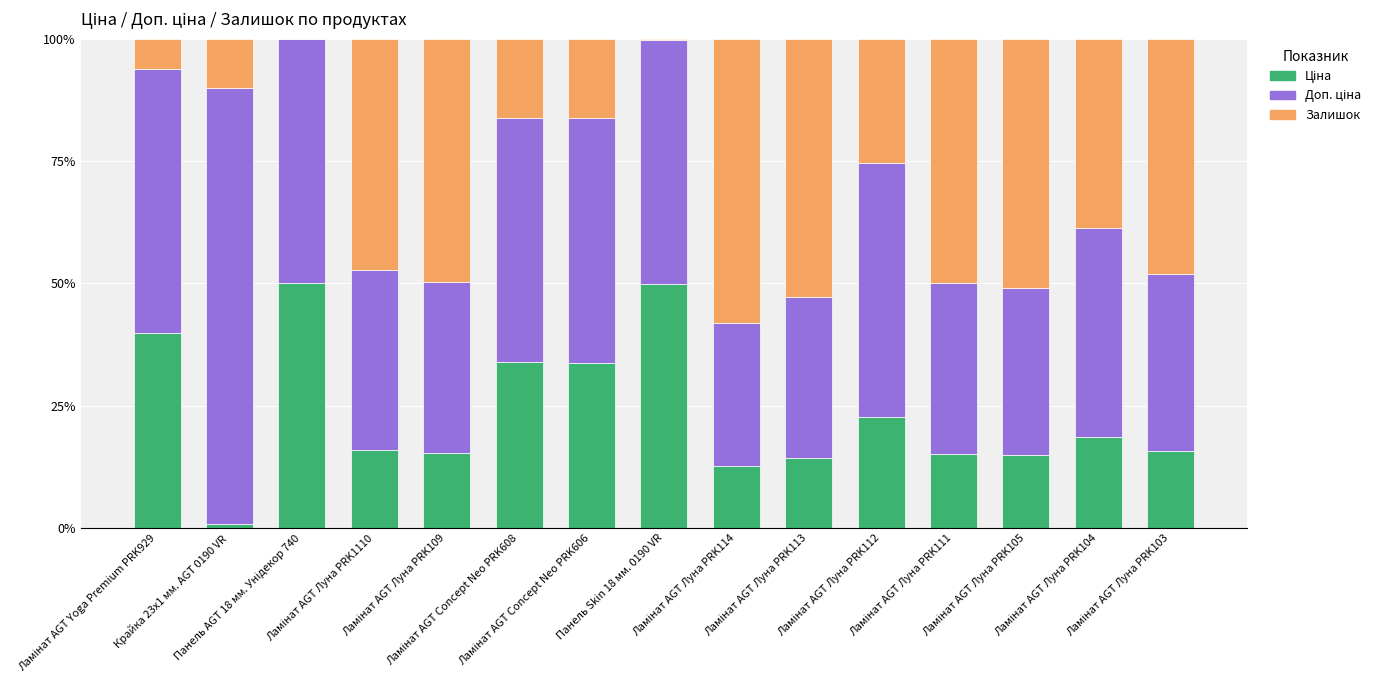

Are the bars horizontal?

No